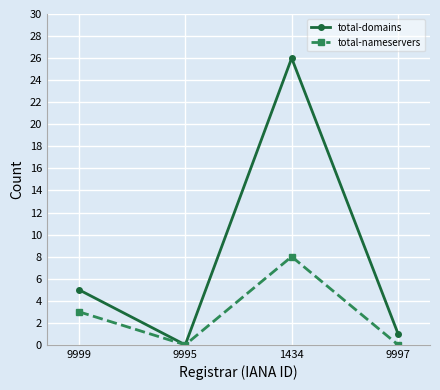

What is the label of the 1st point from the left?

9999